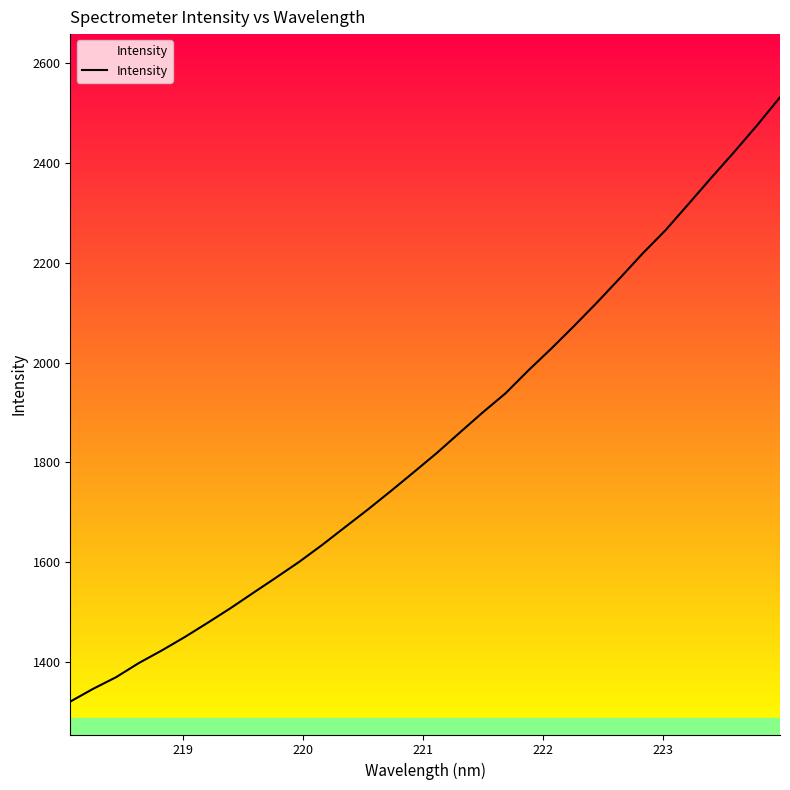

What is the minimum value shown in the chart?

1320.4